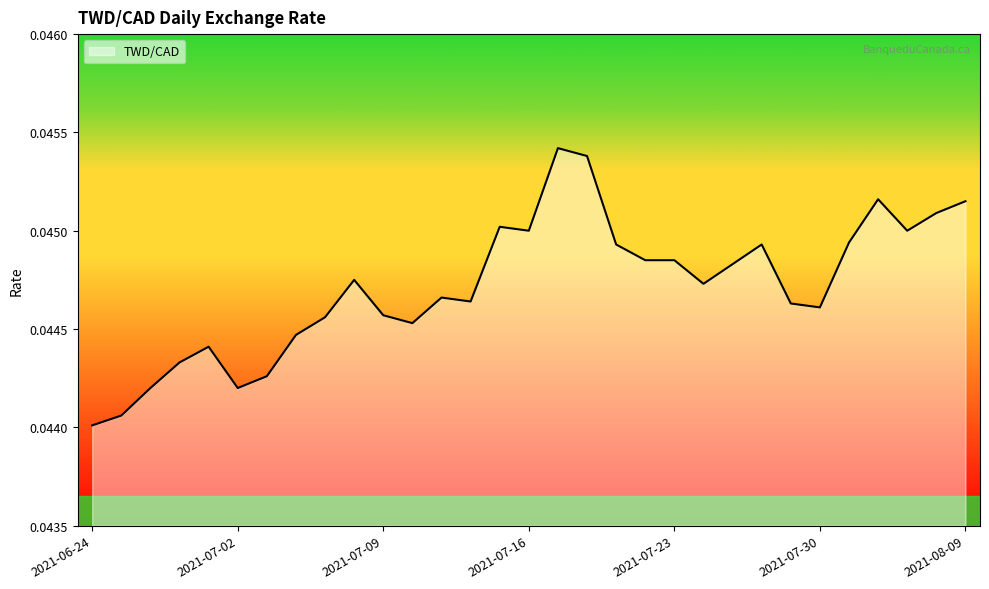

Rank the categories by value from highest to lowest.

2021-07-19, 2021-07-20, 2021-08-04, 2021-08-09, 2021-08-06, 2021-07-15, 2021-07-16, 2021-08-05, 2021-08-03, 2021-07-21, 2021-07-28, 2021-07-22, 2021-07-23, 2021-07-27, 2021-07-08, 2021-07-26, 2021-07-13, 2021-07-14, 2021-07-29, 2021-07-30, 2021-07-09, 2021-07-07, 2021-07-12, 2021-07-06, 2021-06-30, 2021-06-29, 2021-07-05, 2021-06-28, 2021-07-02, 2021-06-25, 2021-06-24